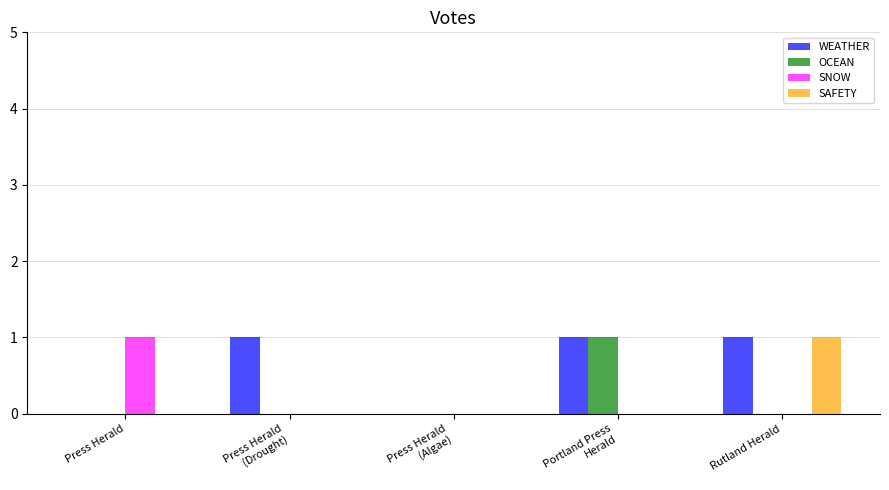

True or false: OCEAN has a value of 0 at Press Herald.

True